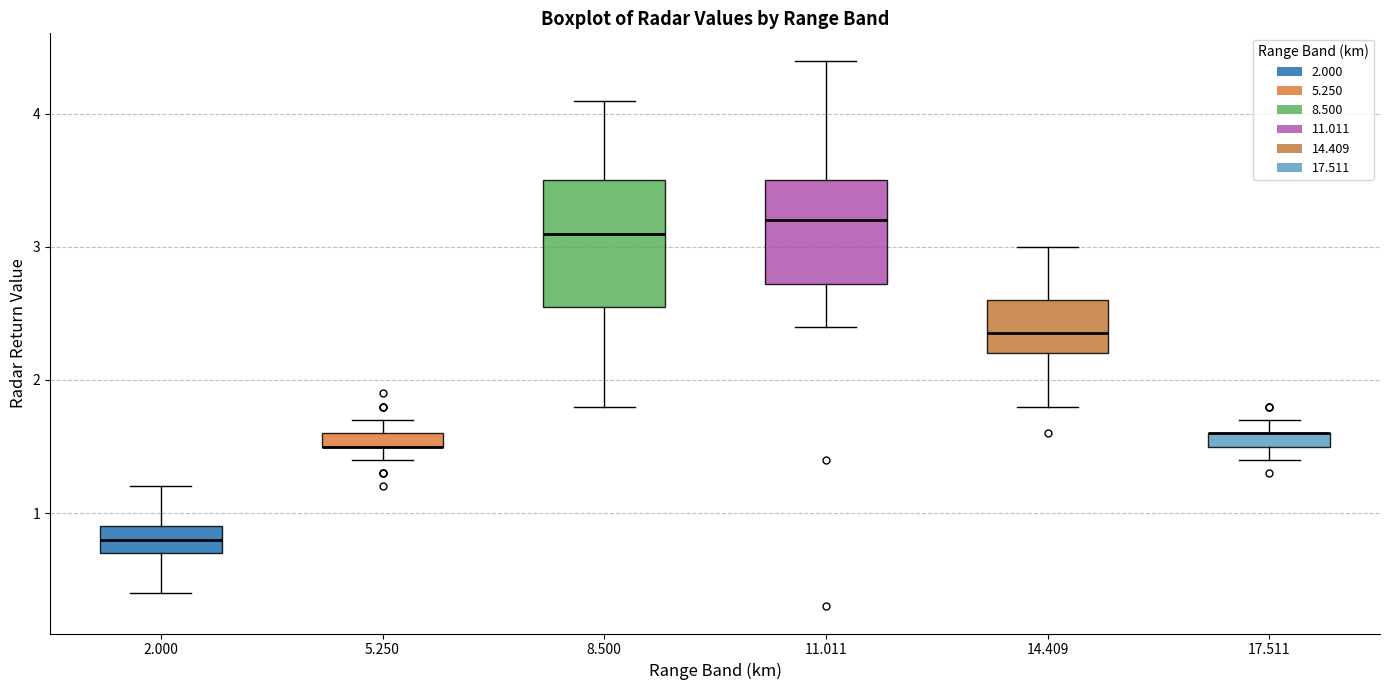

Comparing the boxes themselves (not the whiskers), which one is the tallest?

8.500